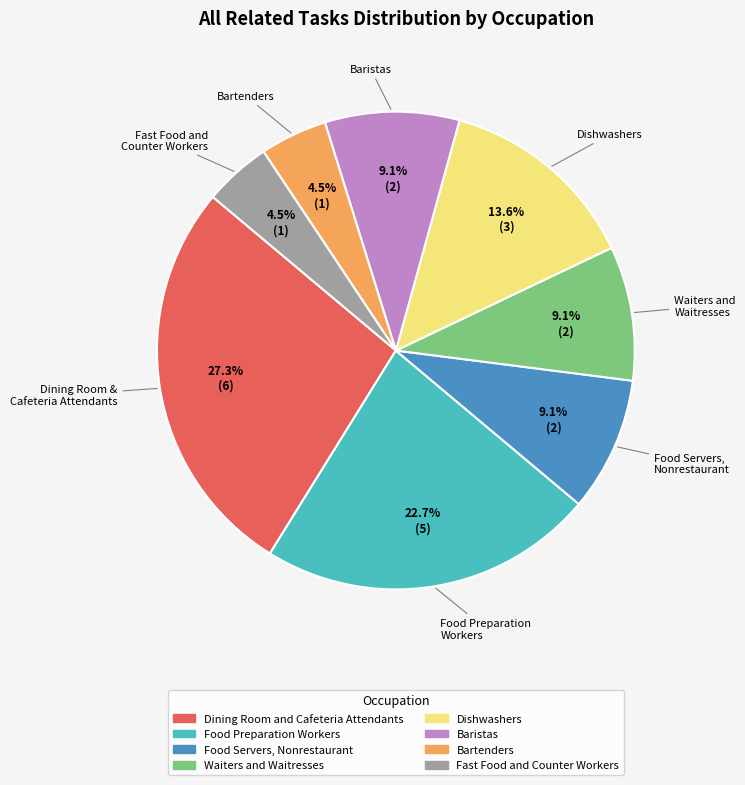

Does any single category account for the majority?

No